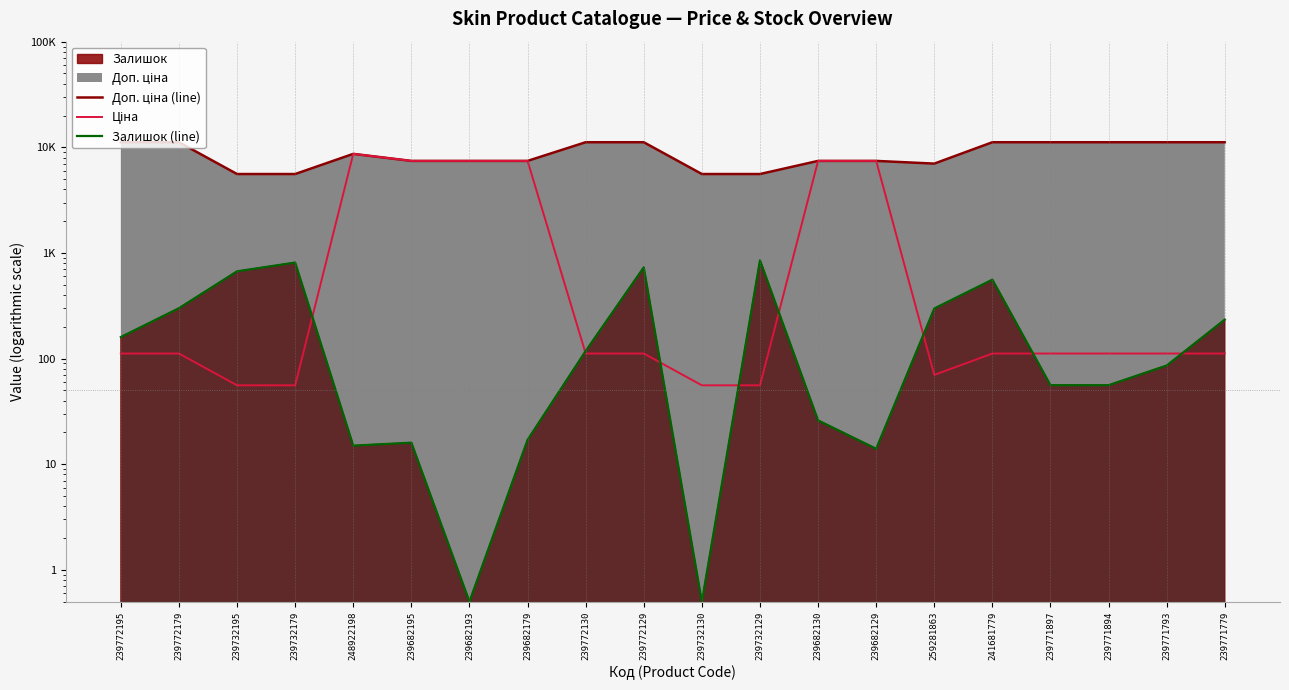

Which series has the largest total across all categories?

Доп. ціна (line)